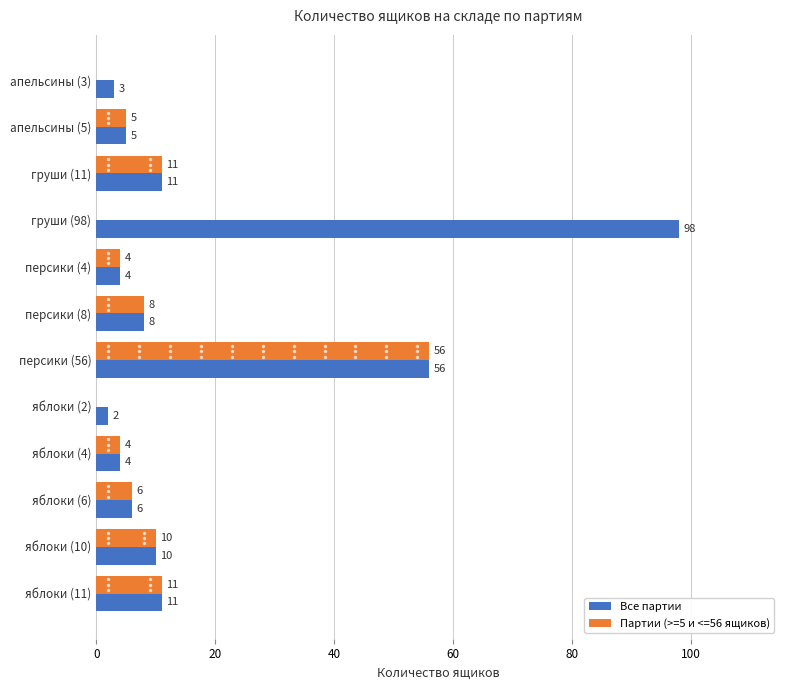

Is the value of Партии (>=5 и <=56 ящиков) at персики (8) greater than the value of Все партии at яблоки (11)?

No